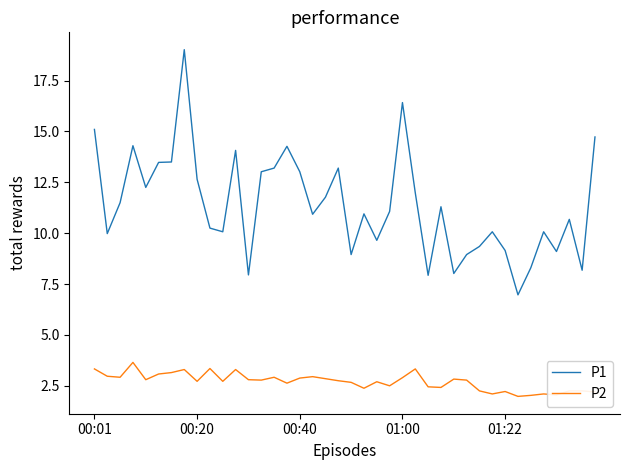

True or false: P2 and P1 intersect in this chart.

False